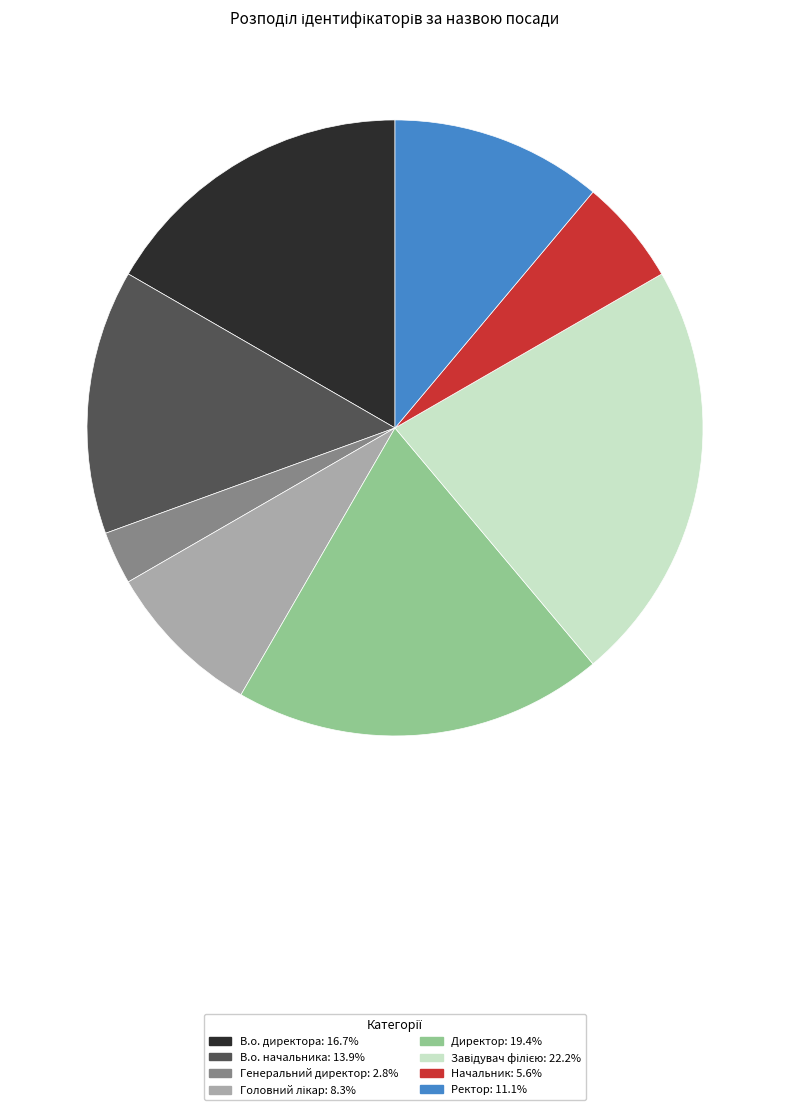

Which has a higher value, Начальник or Ректор?

Ректор